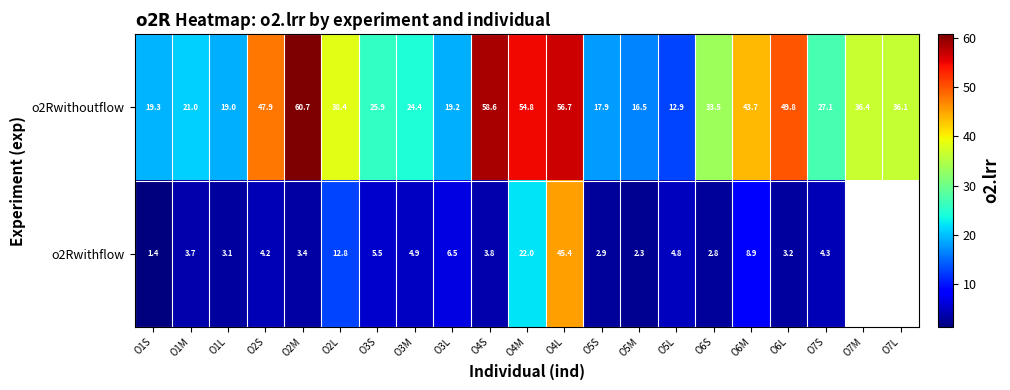

How many data points does each series have?

21